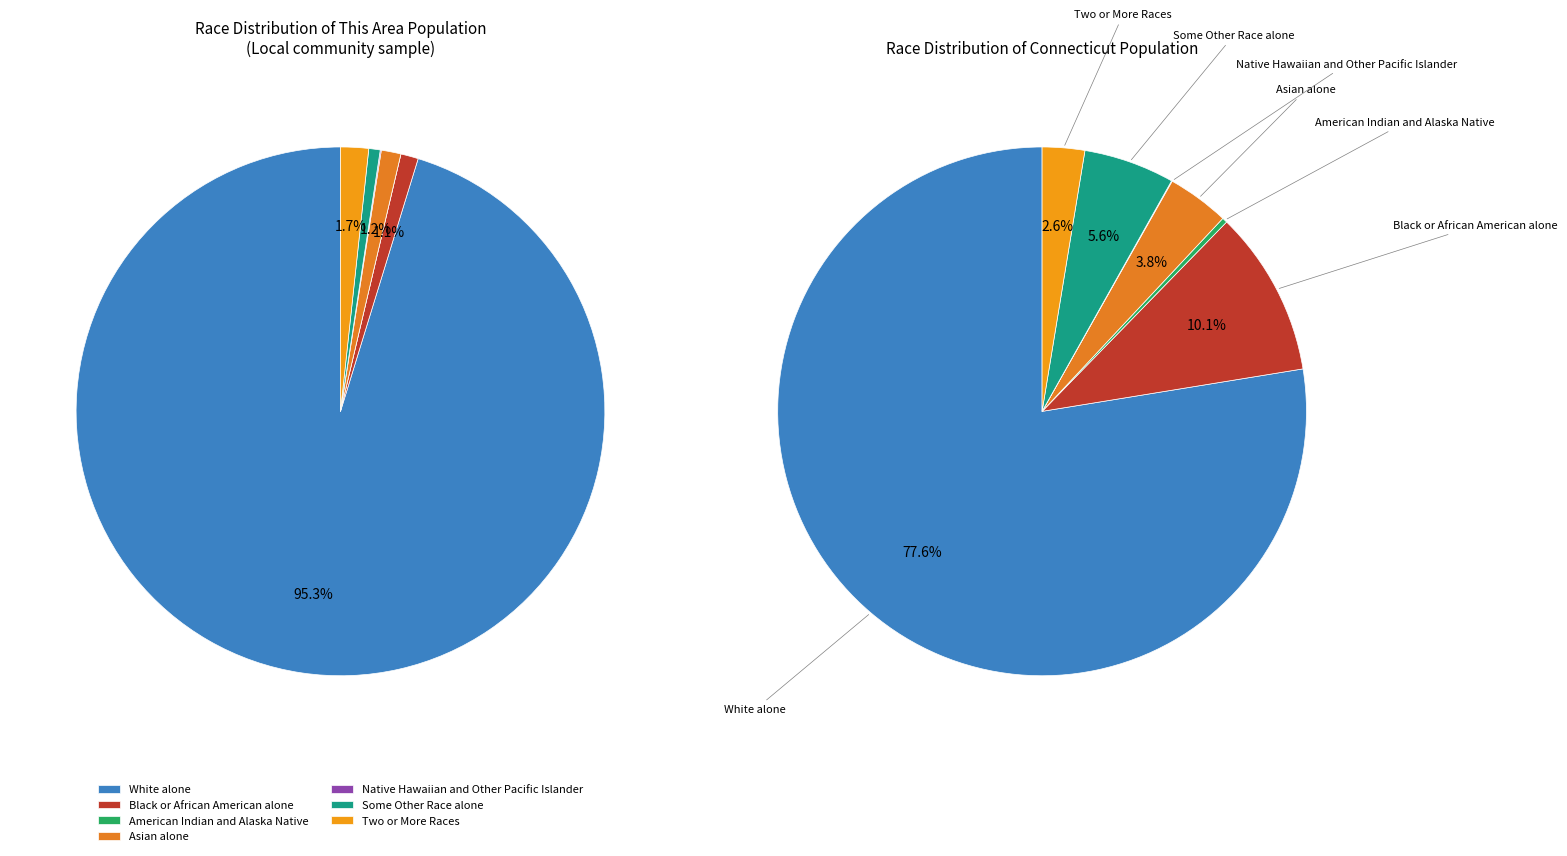

Rank the categories by value from lowest to highest.

American Indian and Alaska Native, Native Hawaiian and Other Pacific Islander, Some Other Race alone, Black or African American alone, Asian alone, Two or More Races, White alone